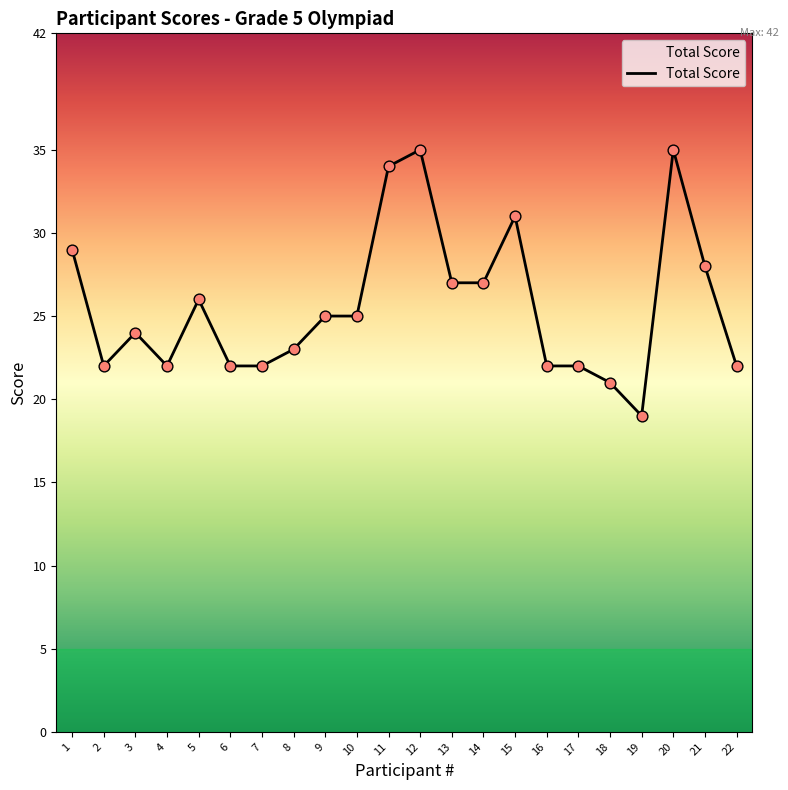

What is the ratio of the value at 4 to the value at 12?

0.6